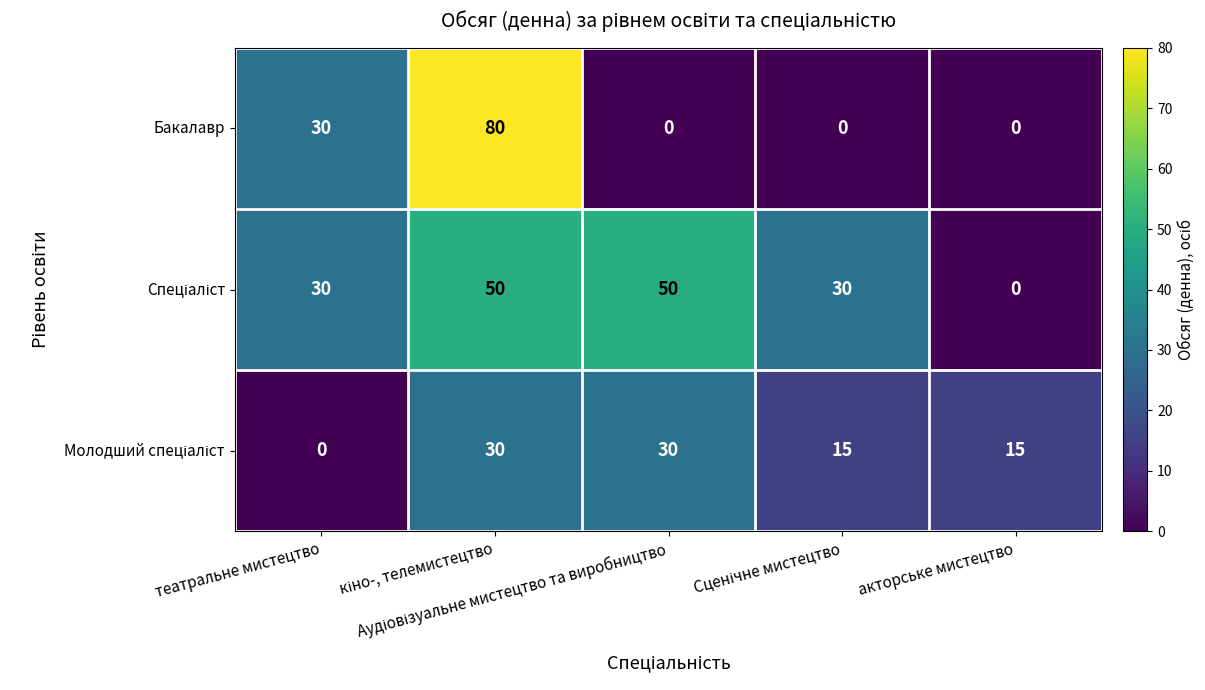

Which series has the largest range (max minus min)?

Бакалавр